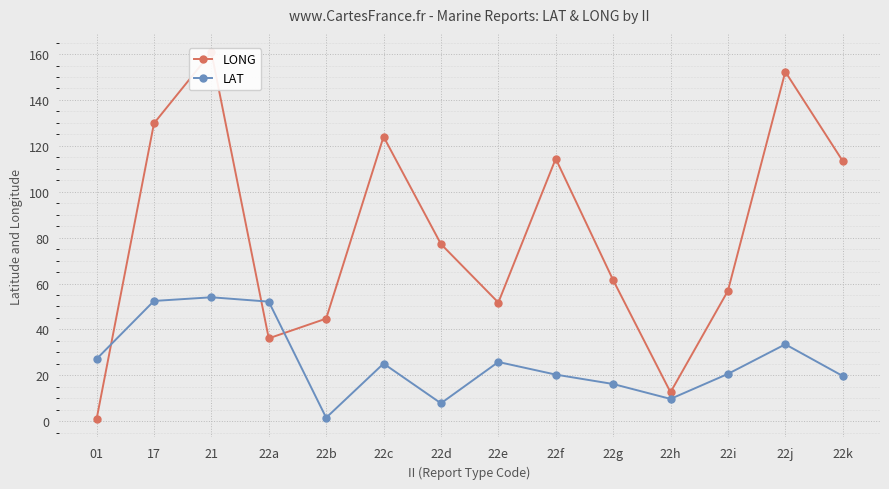

What is the difference between the maximum and second lowest values in the LAT series?

46.2